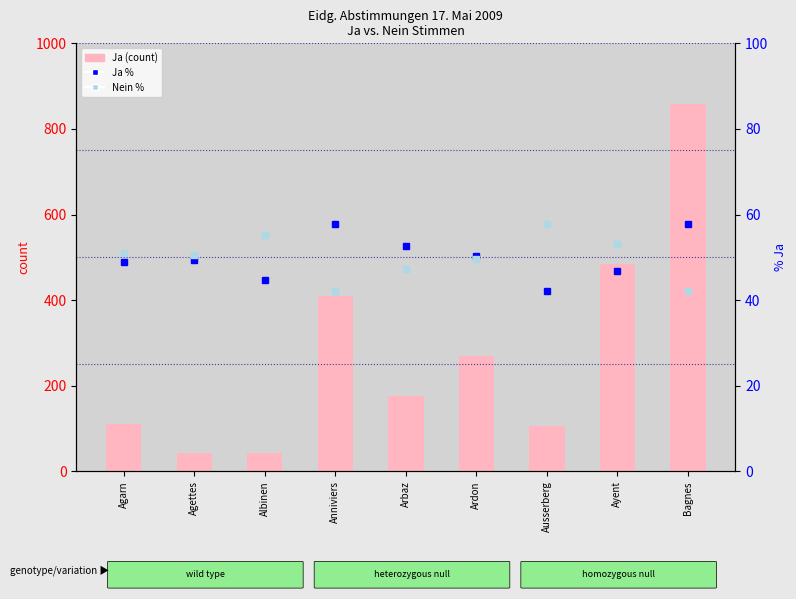

What is the value of the Ja % bar at the 1st from the left?

48.9